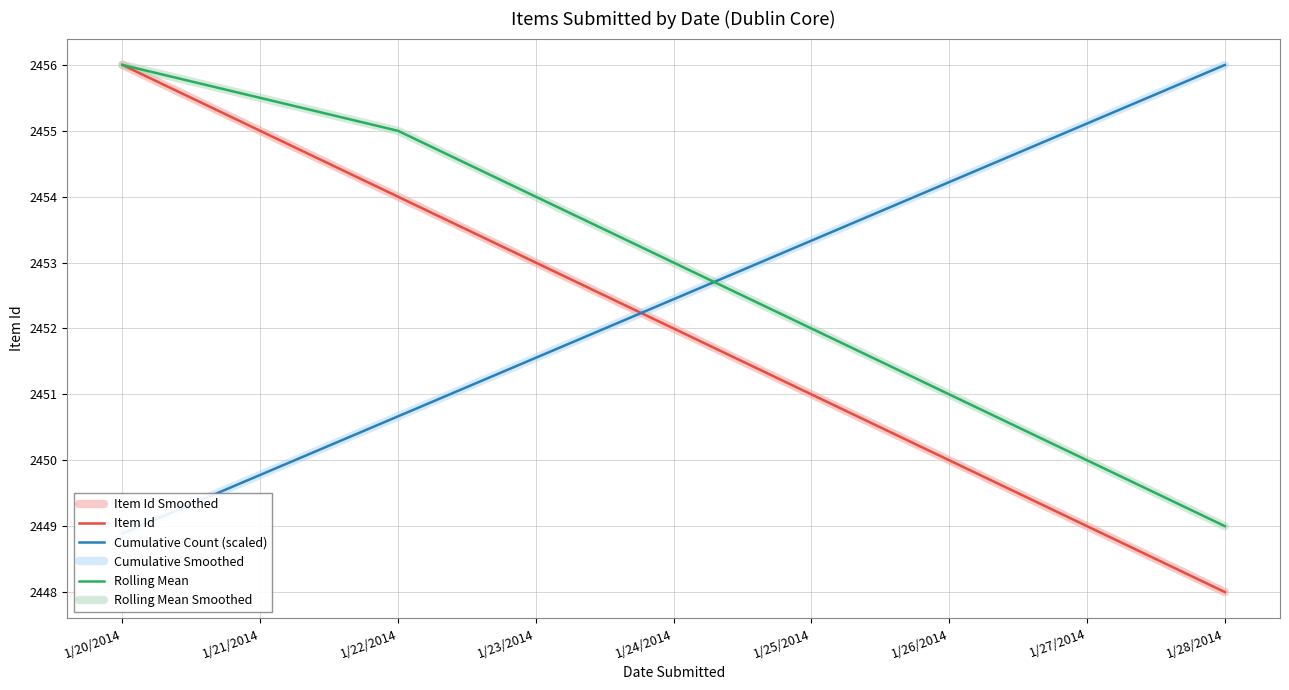

What is the difference between the Cumulative Smoothed values at 1/27/2014 and 1/26/2014?

0.9